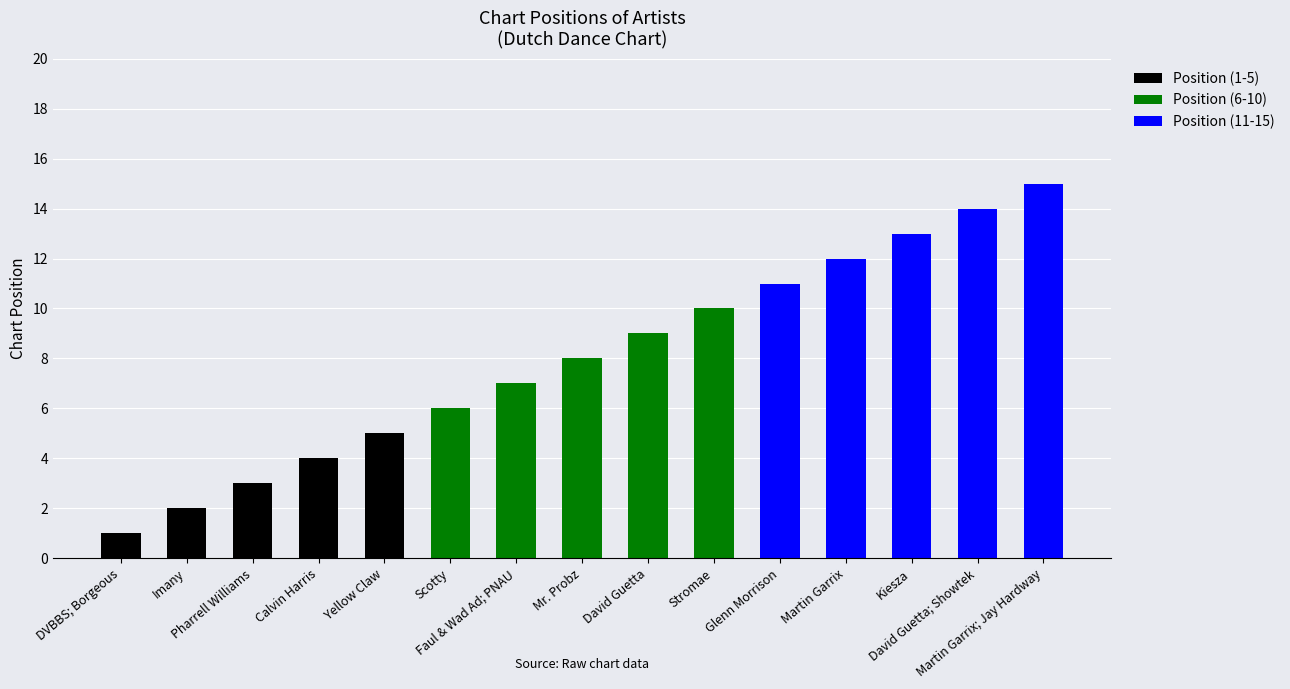

What is the label of the 9th bar from the right?

Faul & Wad Ad; PNAU